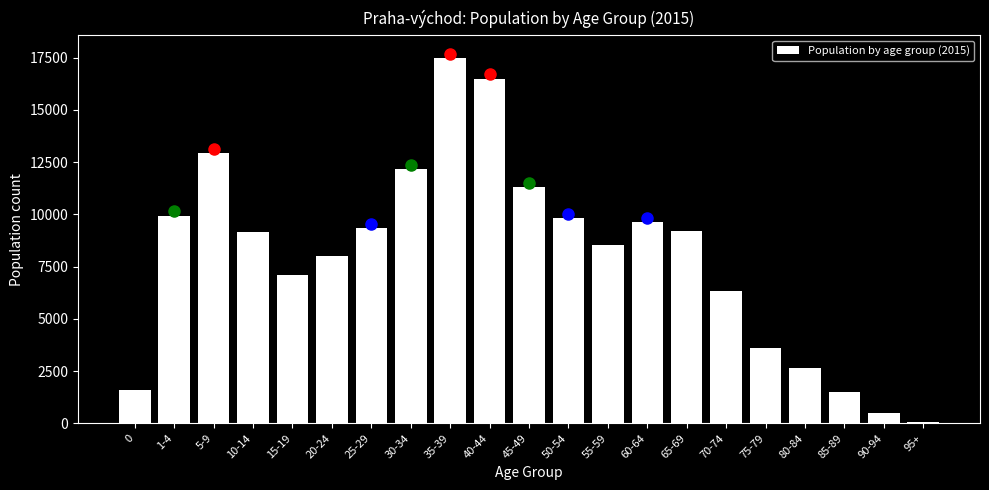

What is the ratio of the value at 5-9 to the value at 85-89?

8.6